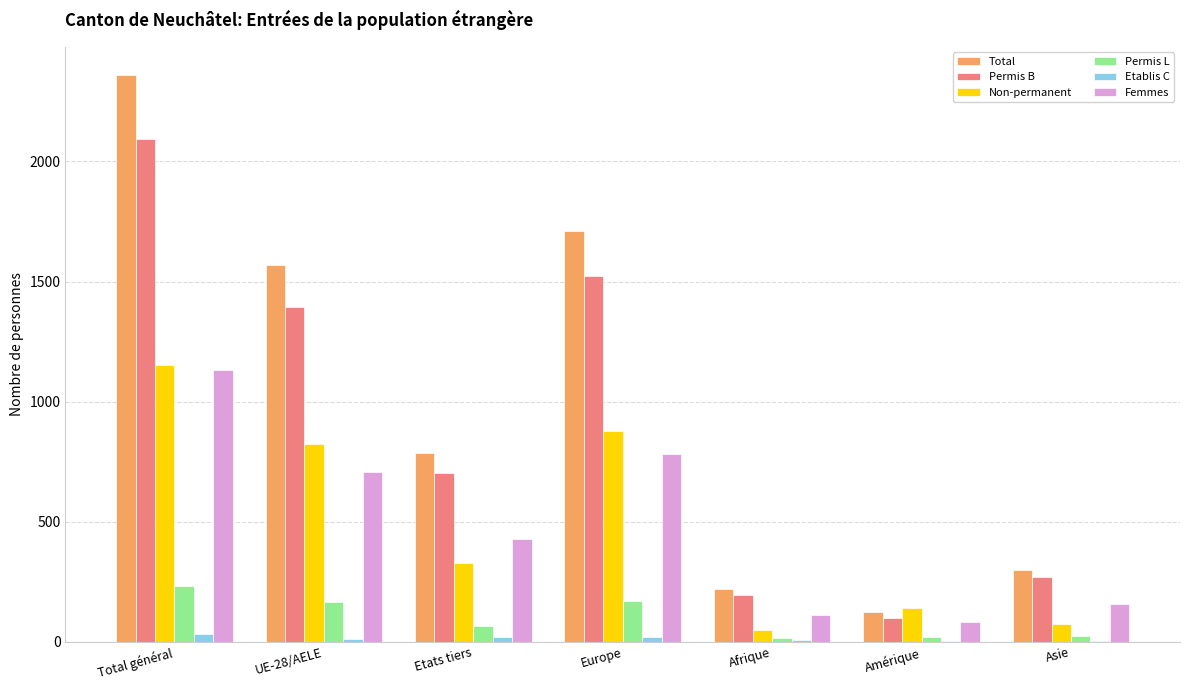

True or false: Permis B has a value of 268 at Asie.

True